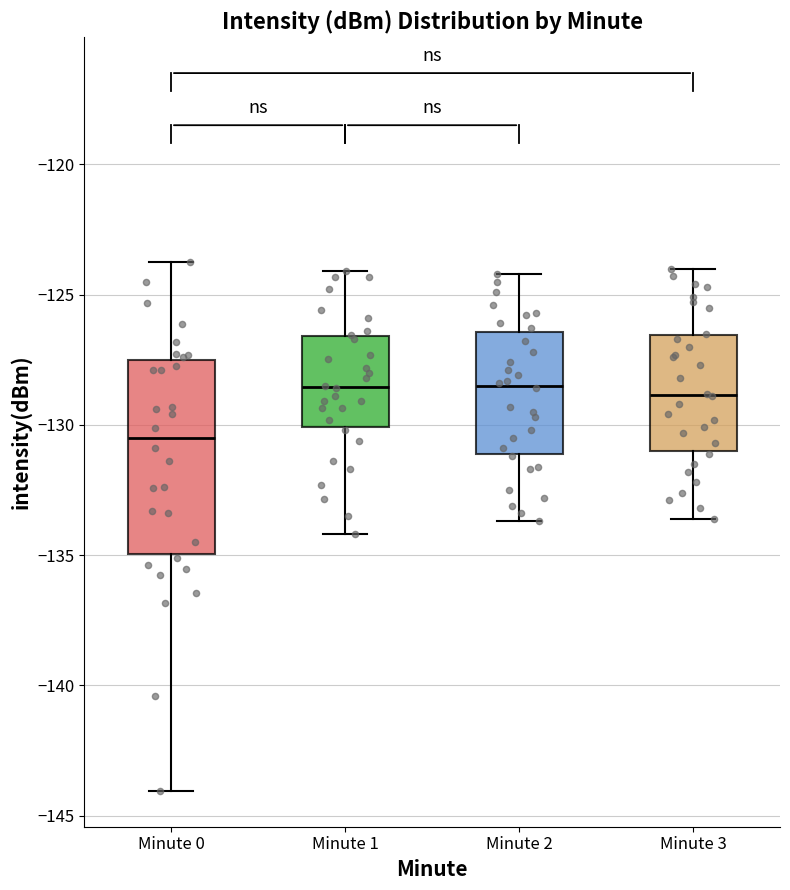

Which box is the tallest, from its lower edge to its upper edge?

Minute 0